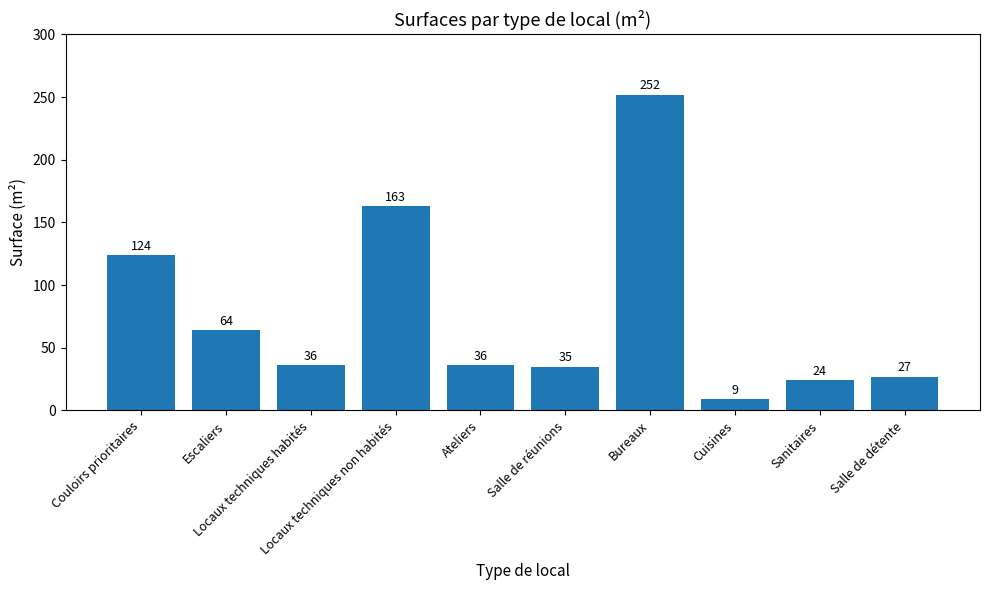

At which category does the chart reach its peak across all series?

Bureaux